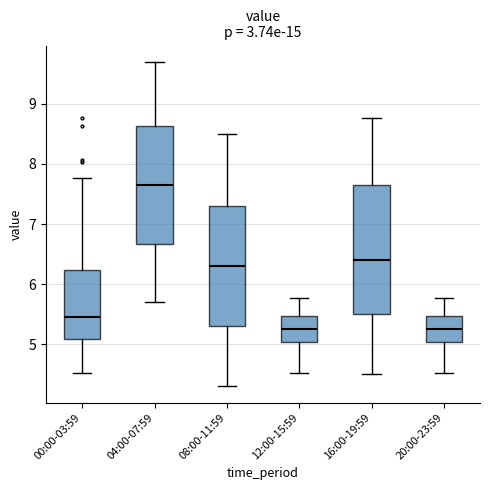

Where is the lower edge of the box for 12:00-15:59 on the y-axis? The values are not printed on the chart, so give them approximately, as read against the axis.

5.0